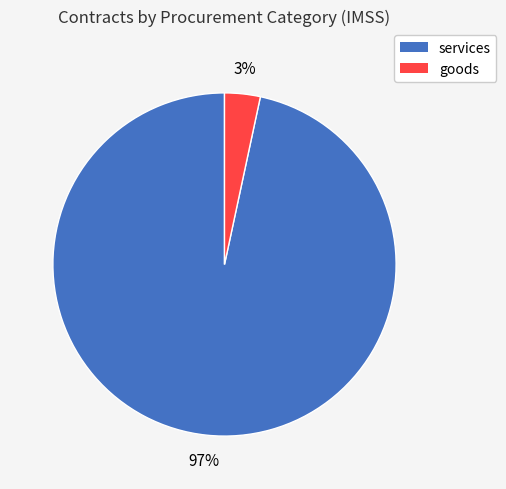

Is it true that goods is 12% of the pie?

False